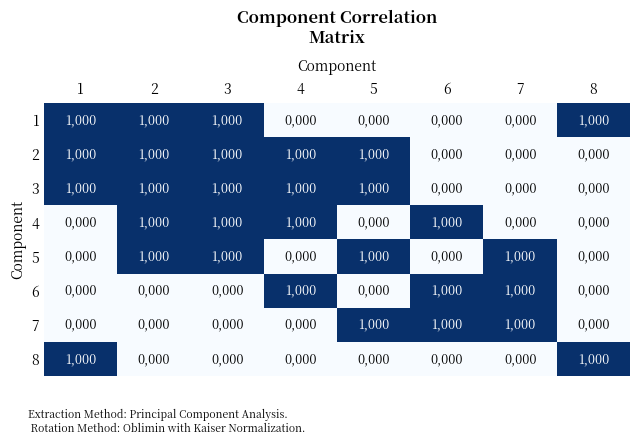

What is the maximum value for 1?

1000